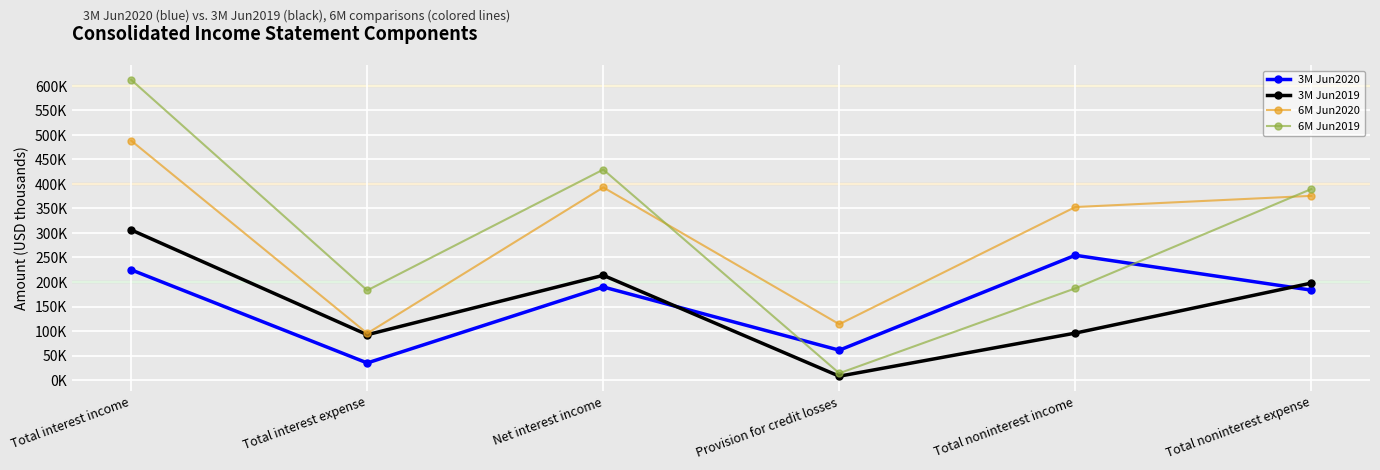

Is it true that 3M Jun2020 equals 183407 at Total noninterest expense?

True